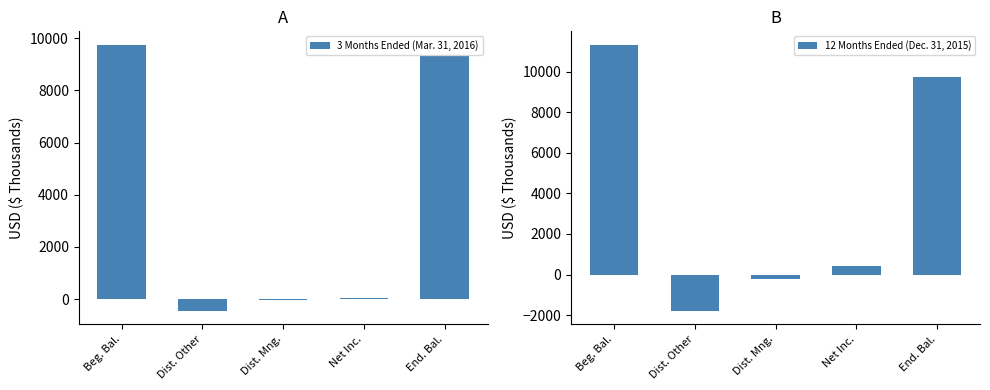

List the series in order of their overall mean, lowest first.

3 Months Ended (Mar. 31, 2016), 12 Months Ended (Dec. 31, 2015)